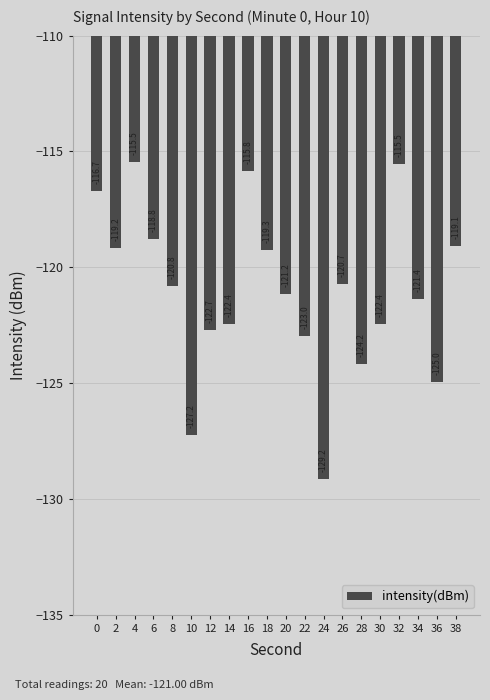

Reading left to right, what are all the values shown in this chart?

0=-116.7	2=-119.2	4=-115.5	6=-118.8	8=-120.8	10=-127.2	12=-122.7	14=-122.4	16=-115.8	18=-119.3	20=-121.2	22=-123.0	24=-129.2	26=-120.7	28=-124.2	30=-122.4	32=-115.5	34=-121.4	36=-125.0	38=-119.1